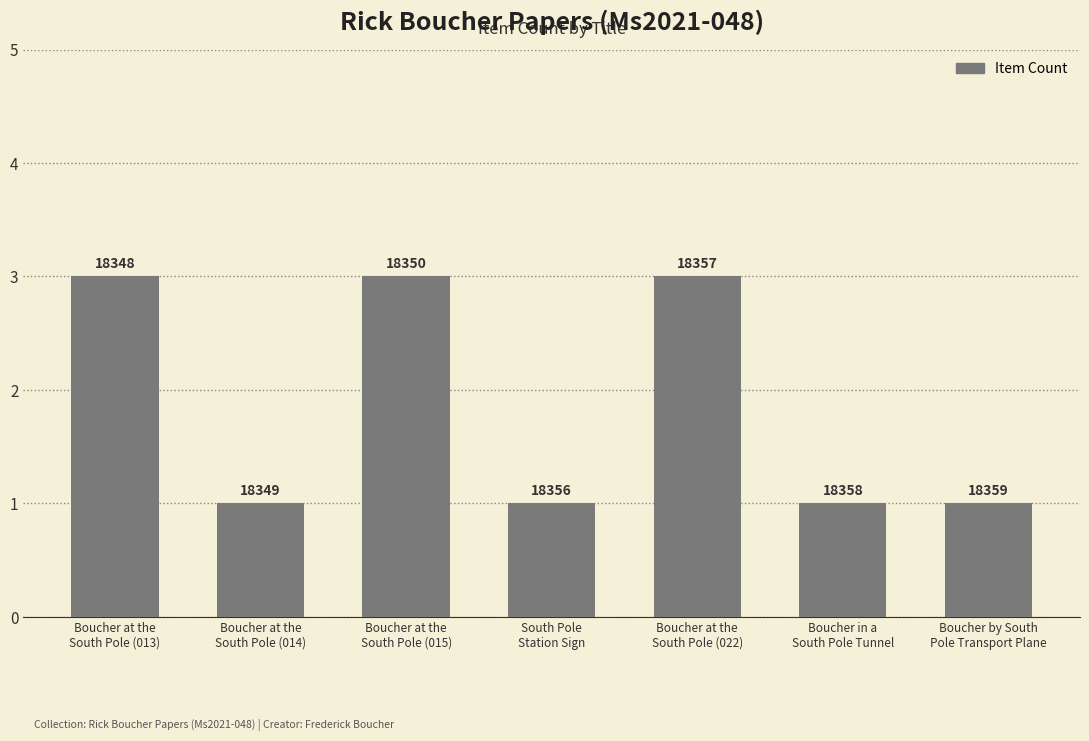

How many bars are there in total?

7